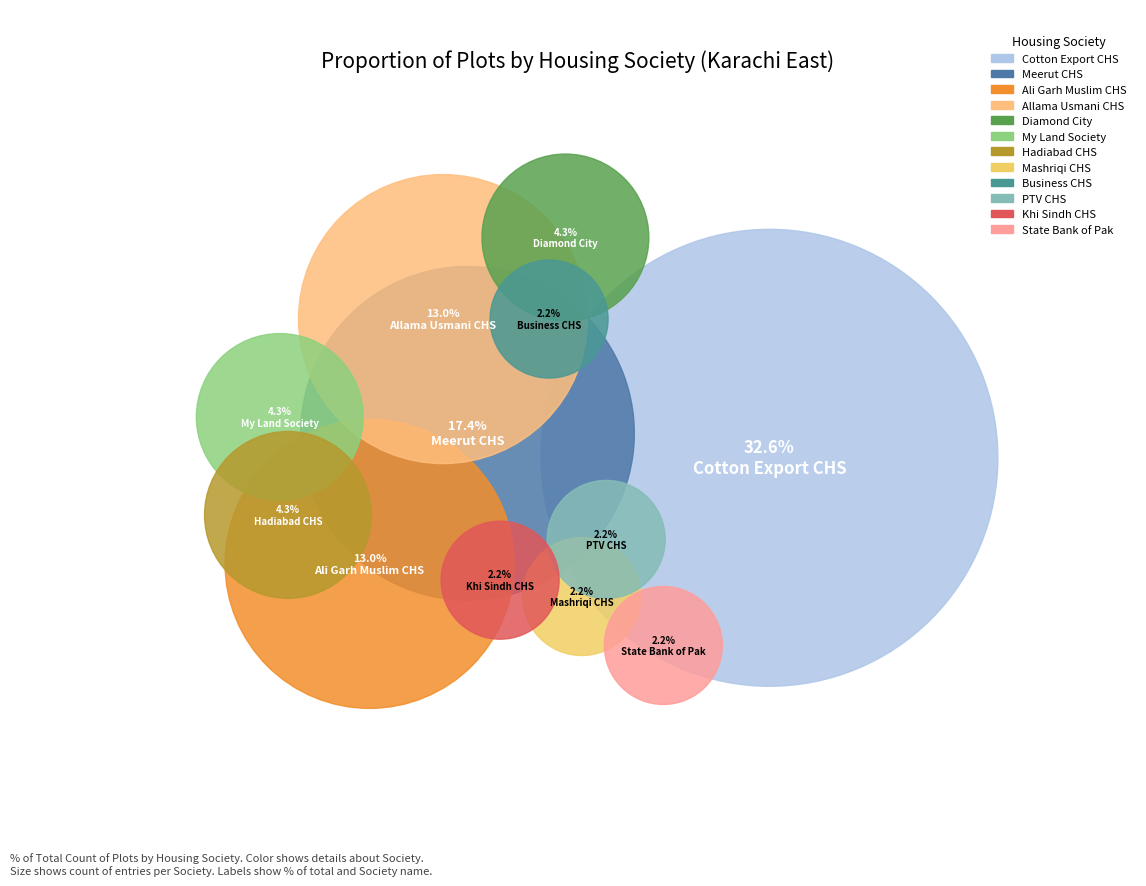

Which category has the biggest portion of the pie?

Cotton Export CHS